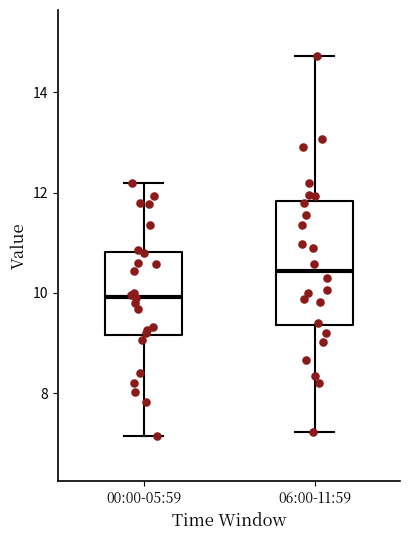

Reading left to right, read every box against the y-axis: the position of its median line, the range the box covers, and the ends of its whiskers. The values are not printed on the chart, so give them approximately, as read against the axis.

00:00-05:59: median 10.0, box 9.2 to 10.8, whiskers 7.2 to 12.2
06:00-11:59: median 10.4, box 9.4 to 11.8, whiskers 7.2 to 14.8